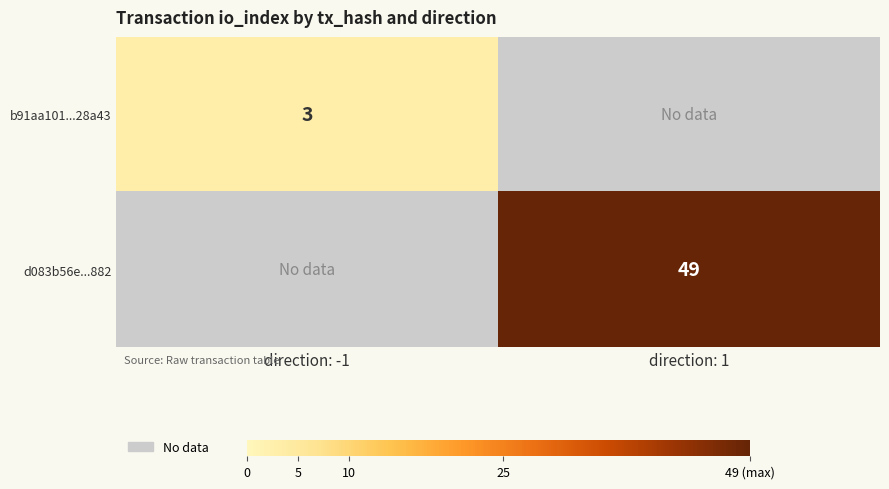

The b91aa101...28a43 series shows 3 at direction: -1. True or false?

True